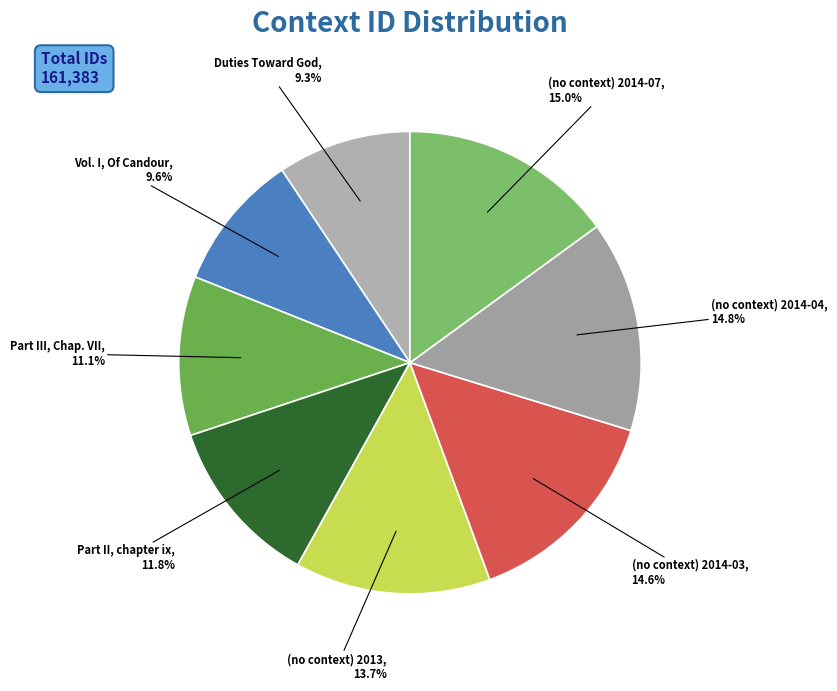

To the nearest percent, what is the average slice percentage?

12%